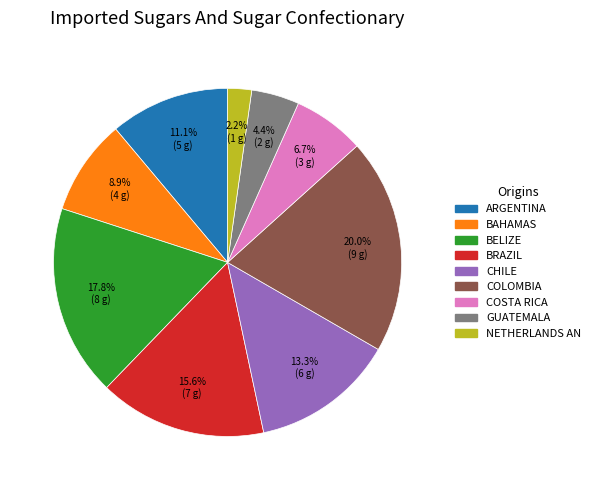

Rank the categories by value from lowest to highest.

NETHERLANDS AN, GUATEMALA, COSTA RICA, BAHAMAS, ARGENTINA, CHILE, BRAZIL, BELIZE, COLOMBIA